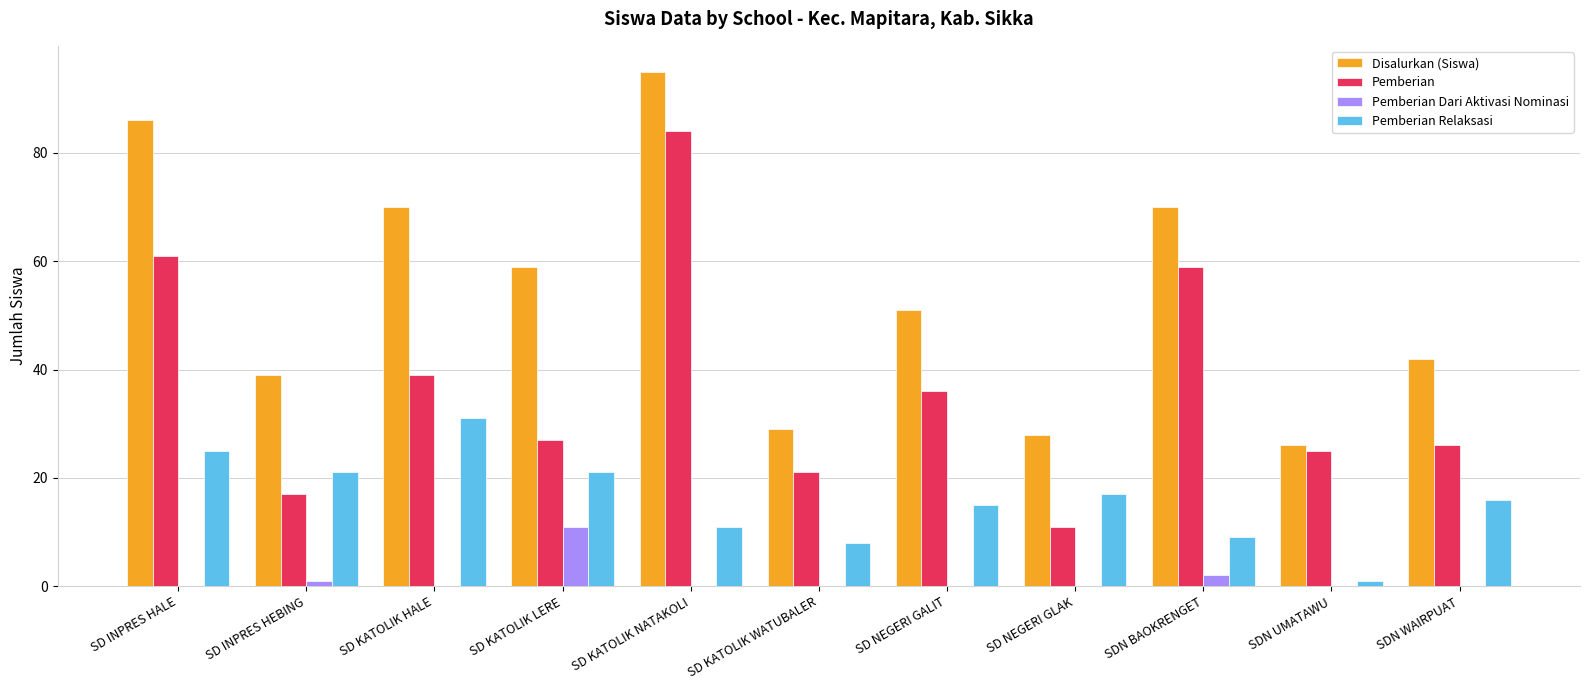

Reading left to right, extract all data points from this chart.

Disalurkan (Siswa): 86	39	70	59	95	29	51	28	70	26	42
Pemberian: 61	17	39	27	84	21	36	11	59	25	26
Pemberian Dari Aktivasi Nominasi: 0	1	0	11	0	0	0	0	2	0	0
Pemberian Relaksasi: 25	21	31	21	11	8	15	17	9	1	16